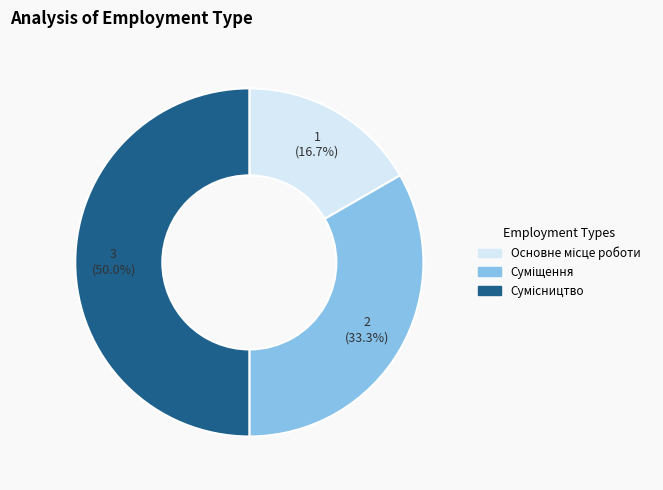

Is it true that Суміщення is 33% of the pie?

True